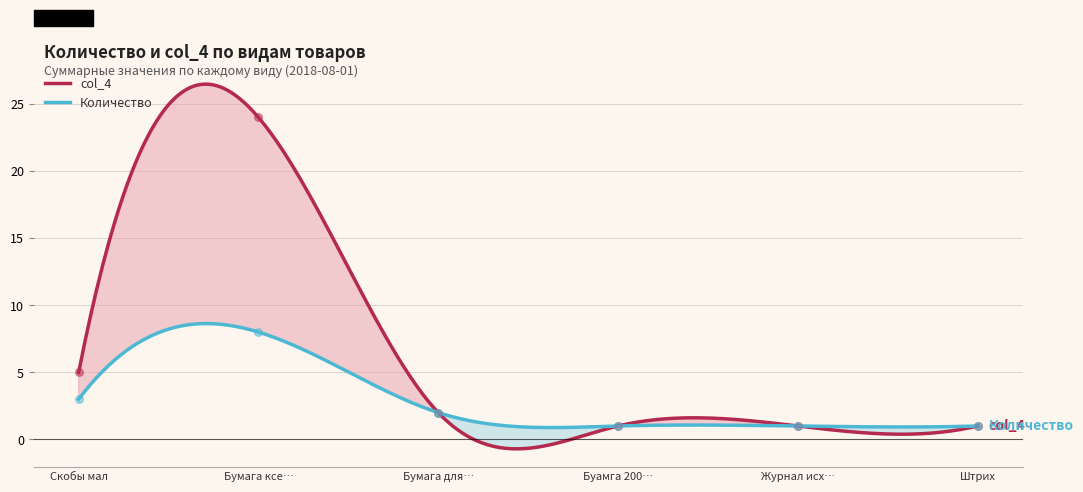

Which series has the widest spread of Y values?

col_4